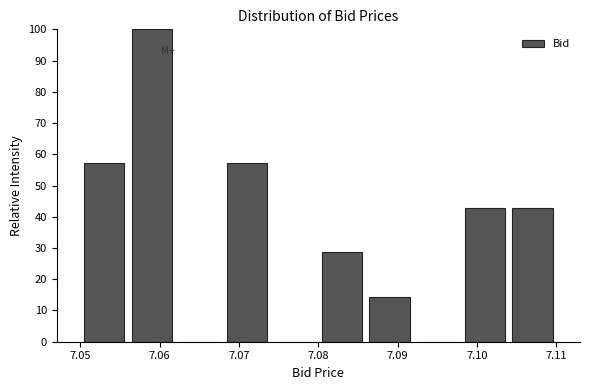

Reading left to right, list every bar in this chart as the range it spans on the x-axis followed by its height. The values are not printed on the chart, so give them approximately, as read against the axis.

7.050 to 7.056: 57
7.056 to 7.062: 100
7.062 to 7.068: 0
7.068 to 7.074: 57
7.074 to 7.080: 0
7.080 to 7.086: 29
7.086 to 7.092: 14
7.092 to 7.098: 0
7.098 to 7.104: 43
7.104 to 7.110: 43